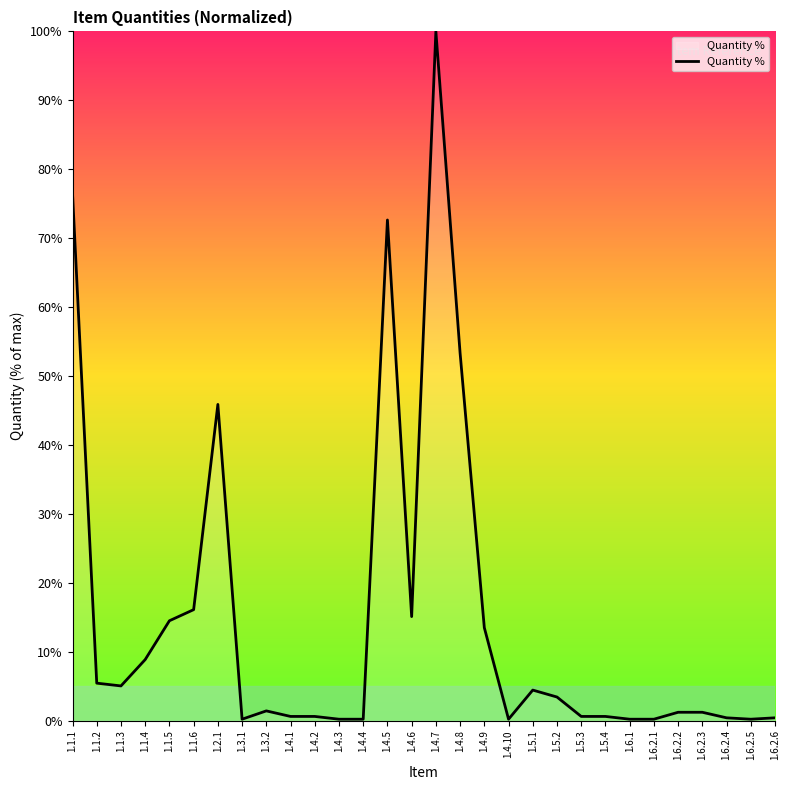

The chart shows a value of 21.8 at 1.1.1. True or false?

False